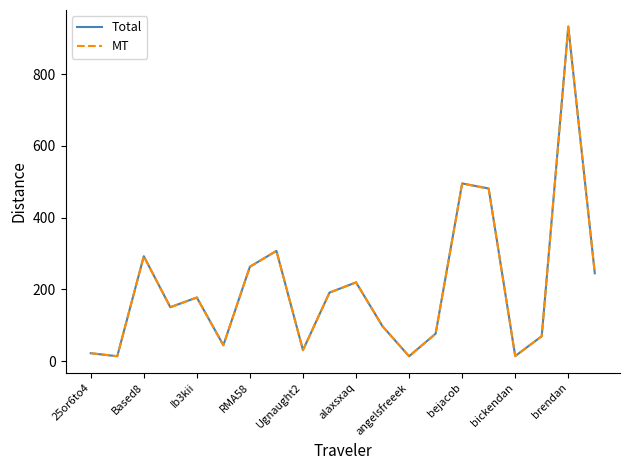

What is the maximum value shown in the chart?

932.9